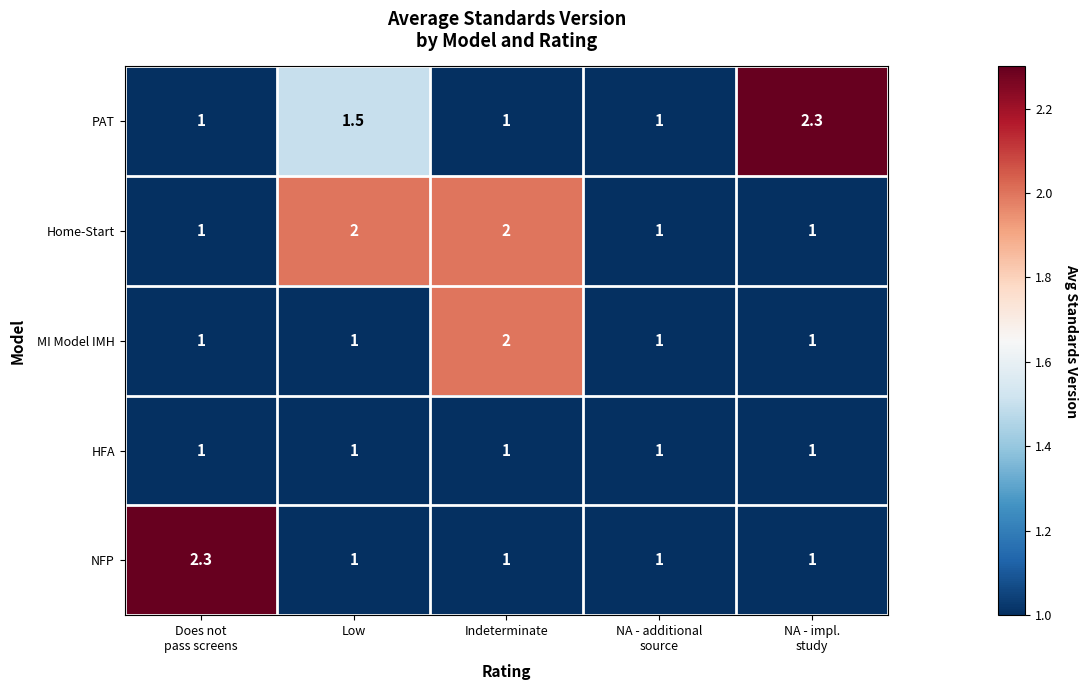

What is the total value across all series at Indeterminate?

7.0